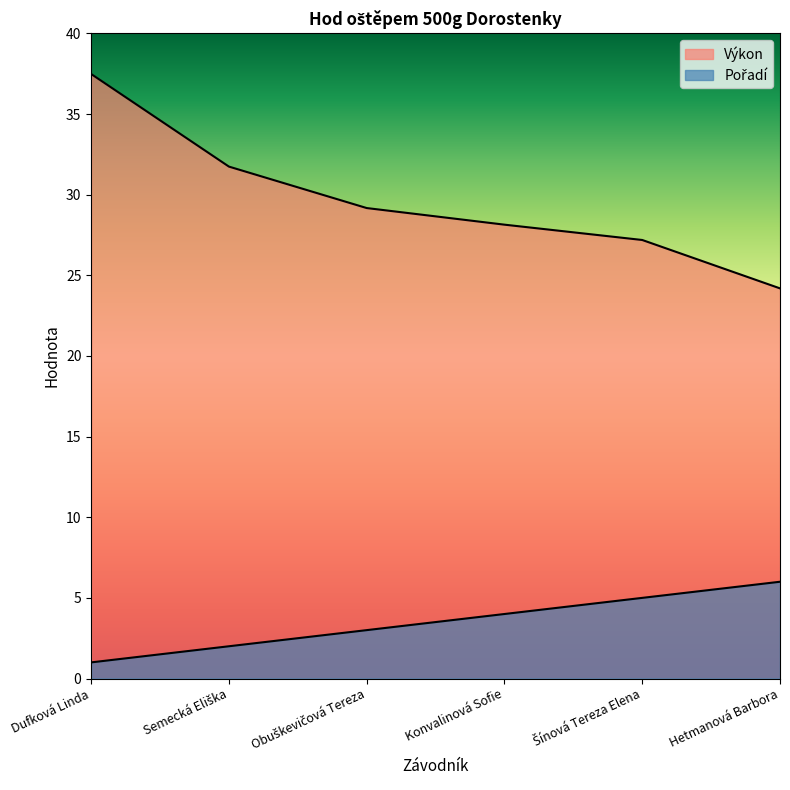

At Šínová Tereza Elena, list the series in order from largest to smallest.

Výkon, Pořadí